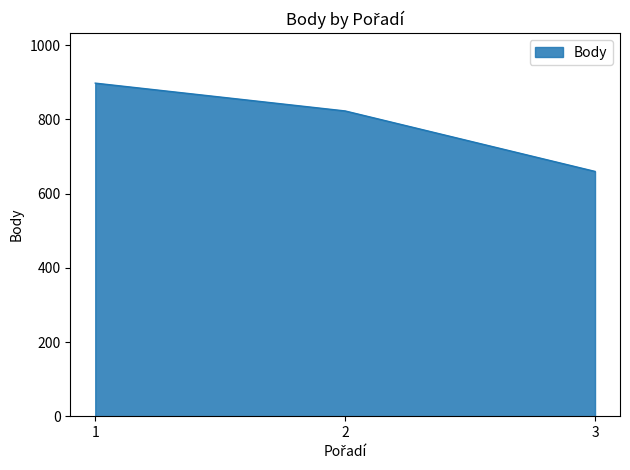

What is the greatest value displayed?

898